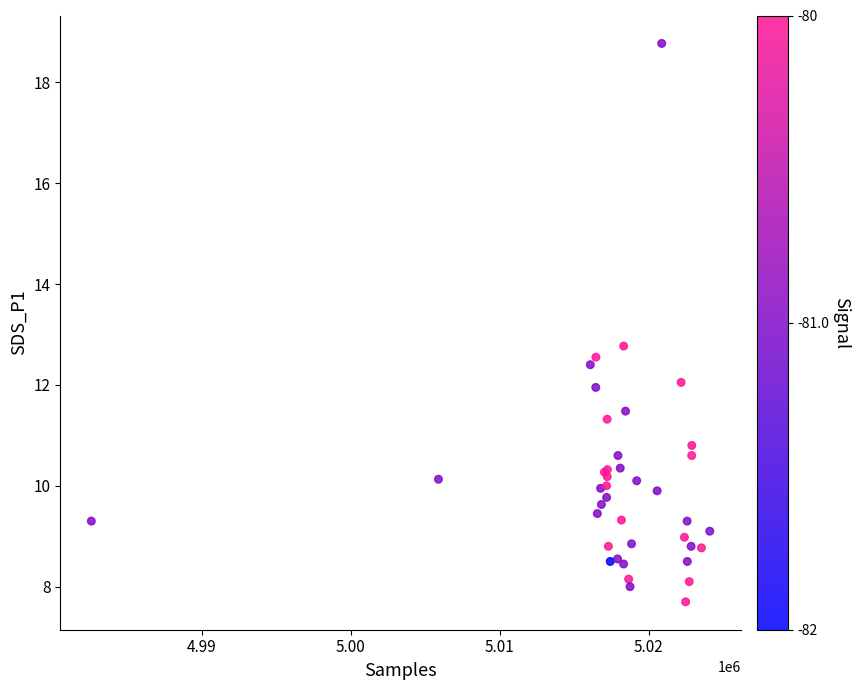

What Y value in the scatter plot is closest to 13?

12.8